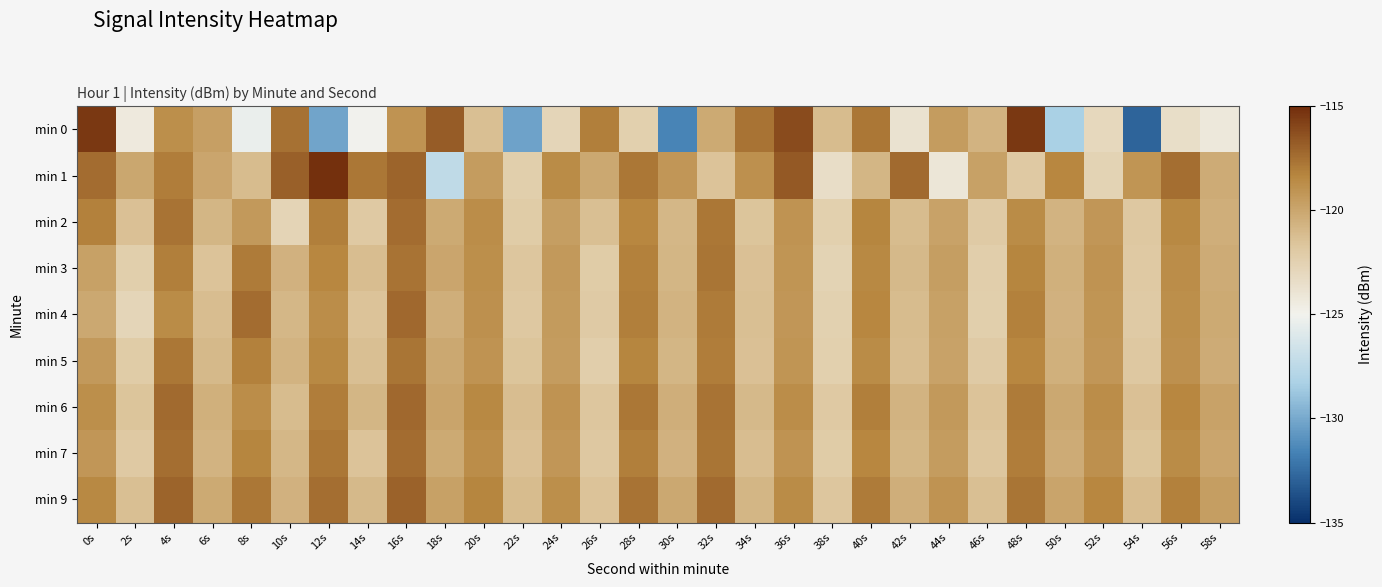

Which has a higher value, 4s or 14s?

4s